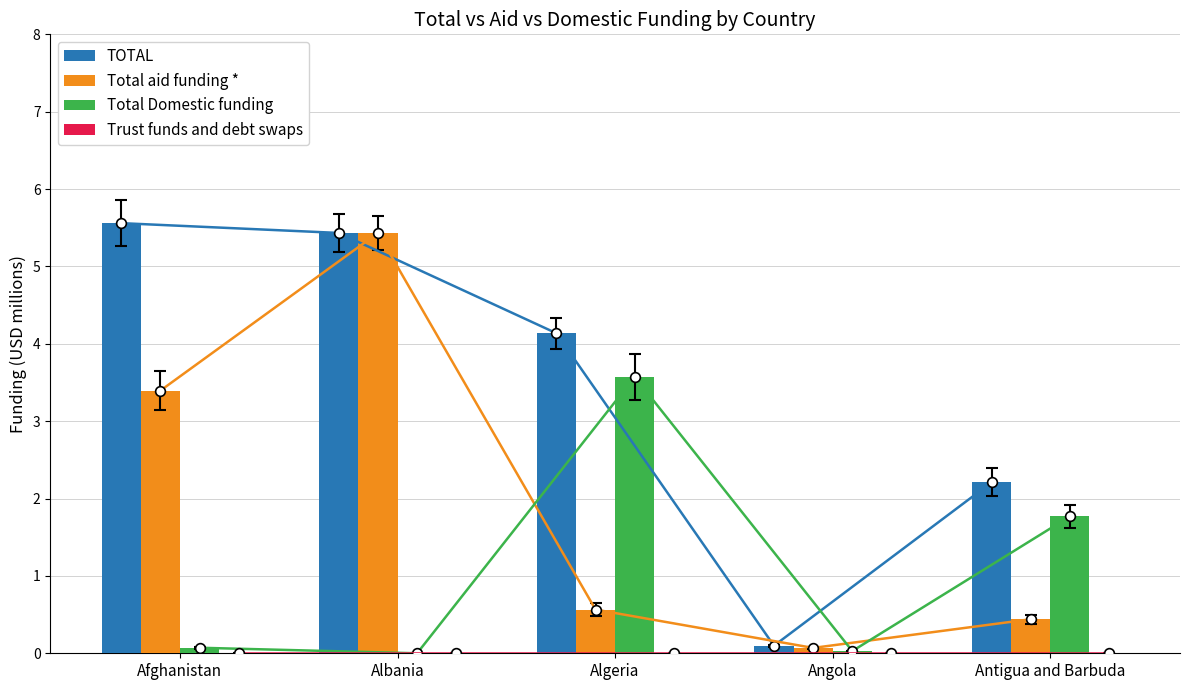

How many bars are there in total?

20